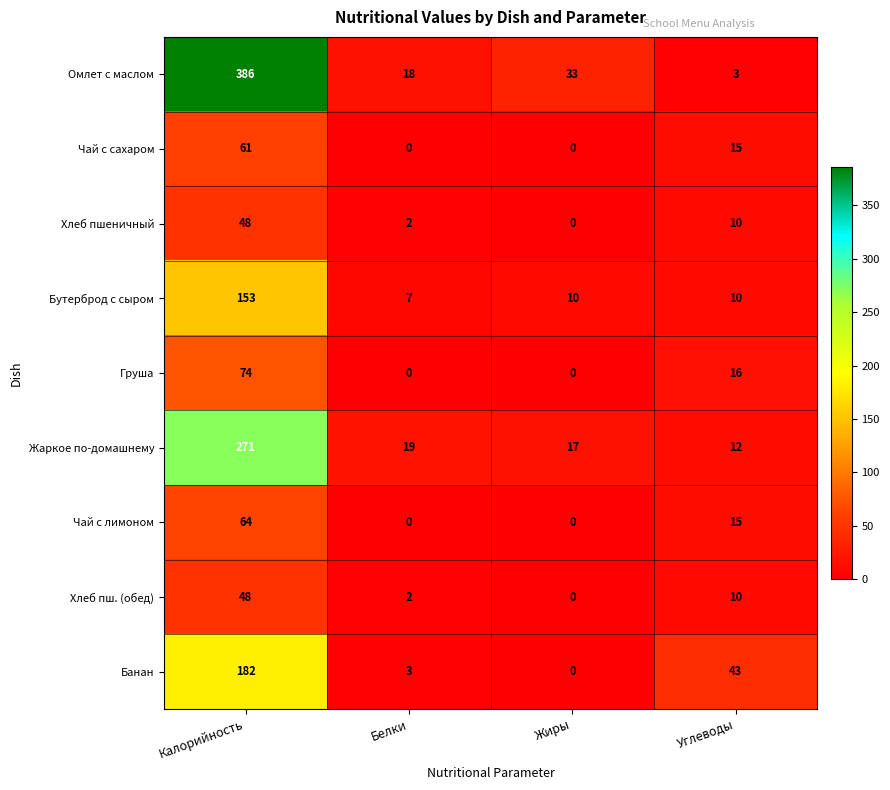

What value does the Бутерброд с сыром series have at Калорийность, to the nearest 5?

155